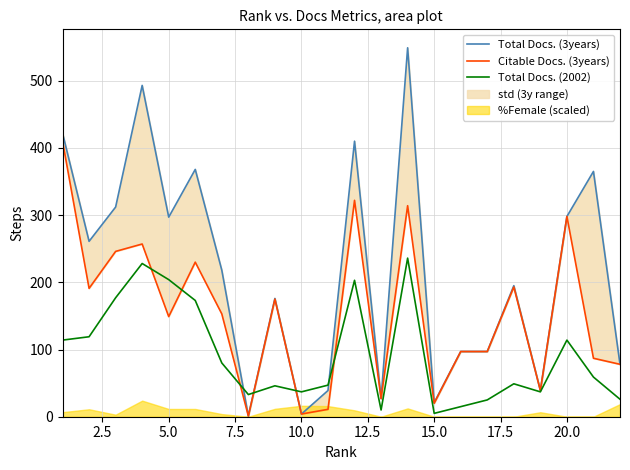

True or false: Total Docs. (2002) has a value of 5 at 15.0.

True